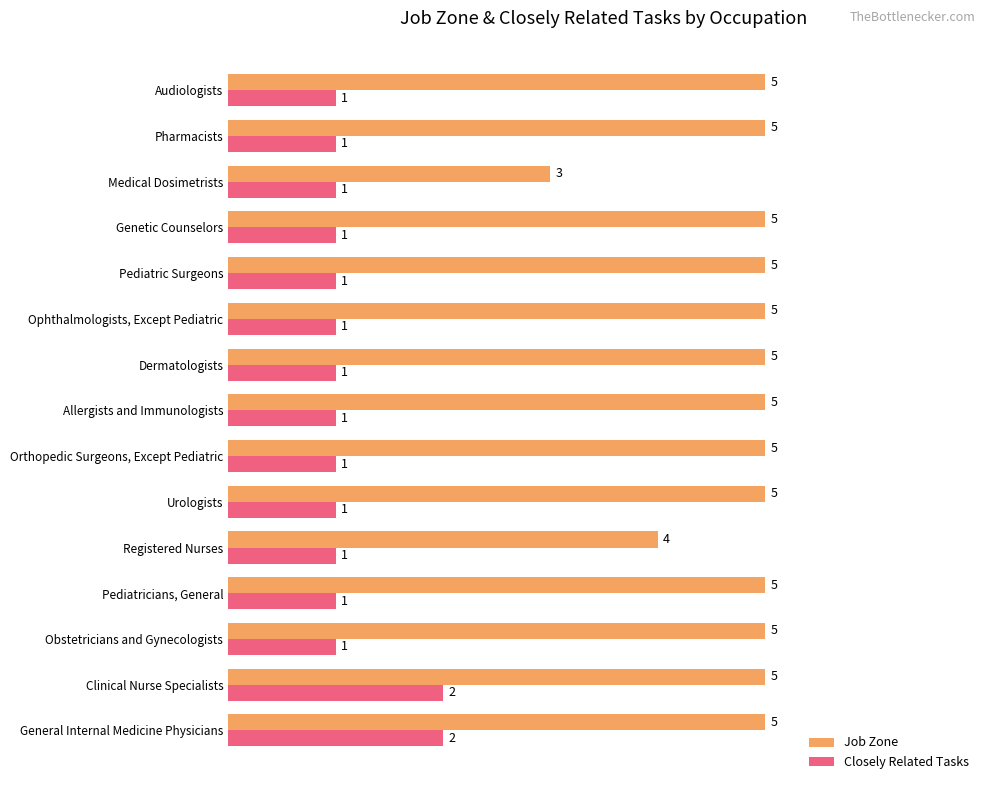

Rank the series at Audiologists from highest to lowest value.

Job Zone, Closely Related Tasks